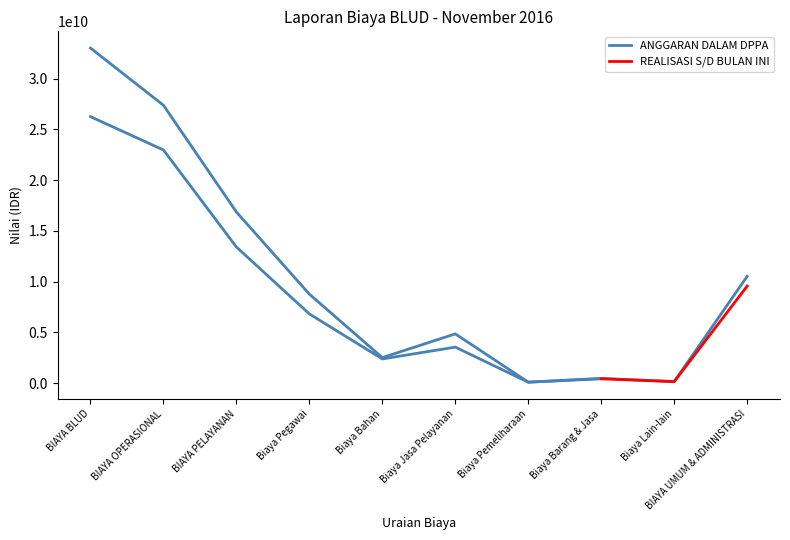

List the labels in order of value, largest first.

BIAYA BLUD, BIAYA OPERASIONAL, BIAYA PELAYANAN, BIAYA UMUM & ADMINISTRASI, Biaya Pegawai, Biaya Jasa Pelayanan, Biaya Bahan, Biaya Barang & Jasa, Biaya Lain-lain, Biaya Pemeliharaan